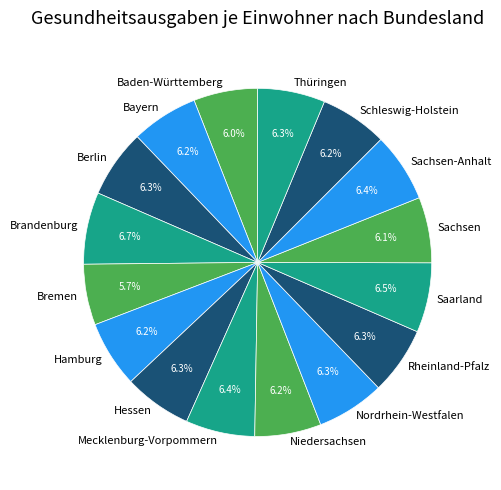

What percentage is NOT represented by Sachsen?

93.9%